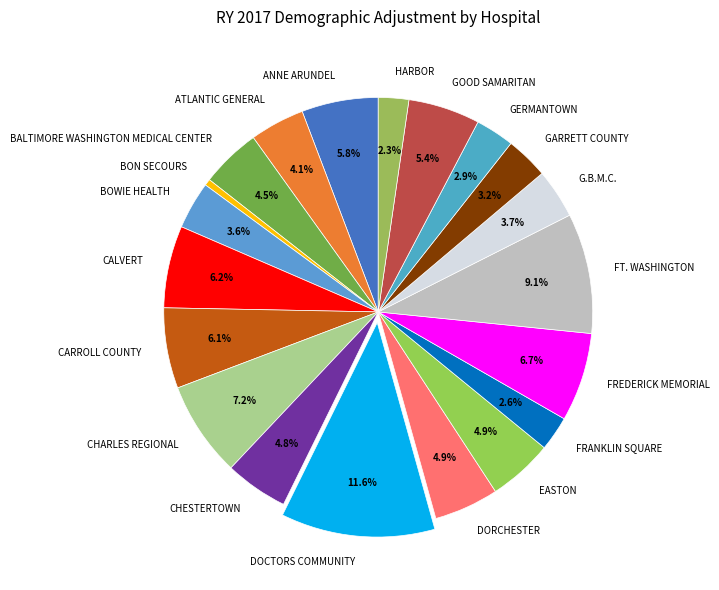

Which slice is the smallest?

BON SECOURS